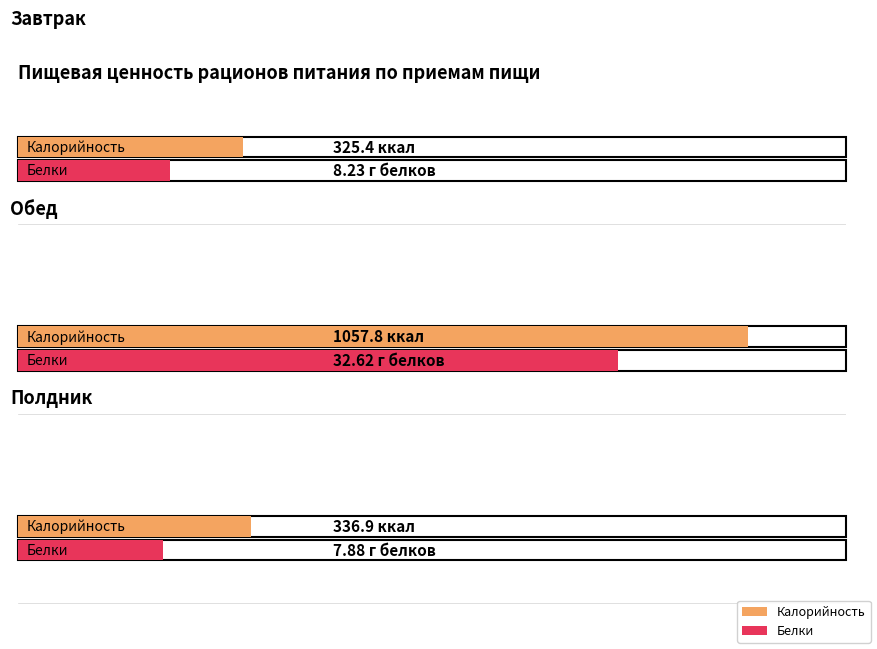

How many data points in Белки are less than 8?

1